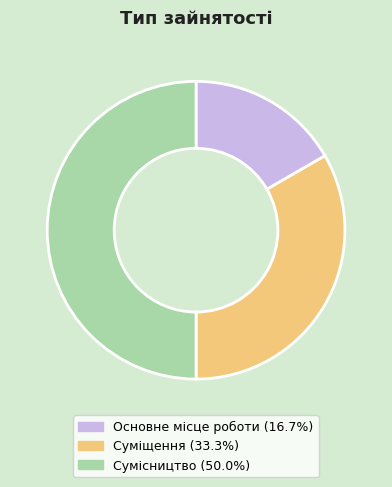

Is the sum of Основне місце роботи and Сумісництво greater than half?

Yes